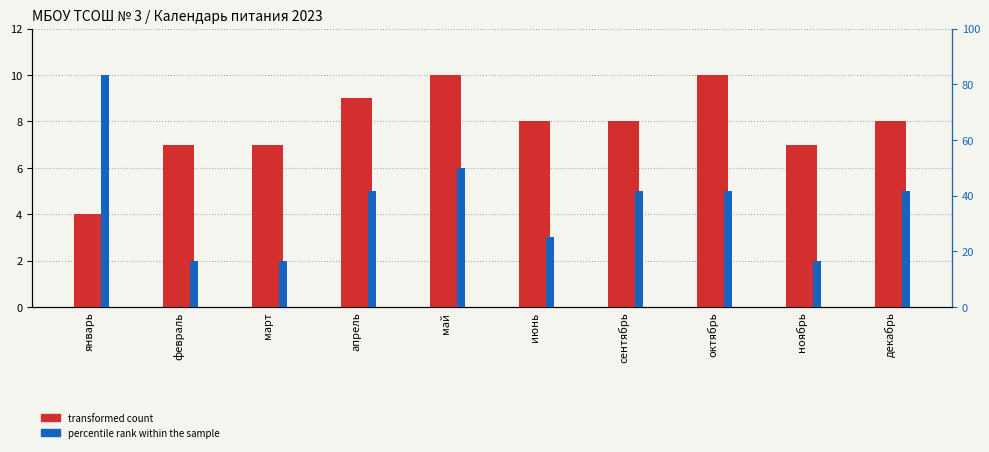

Is it true that percentile rank (col_20) equals 41.7 at апрель?

True